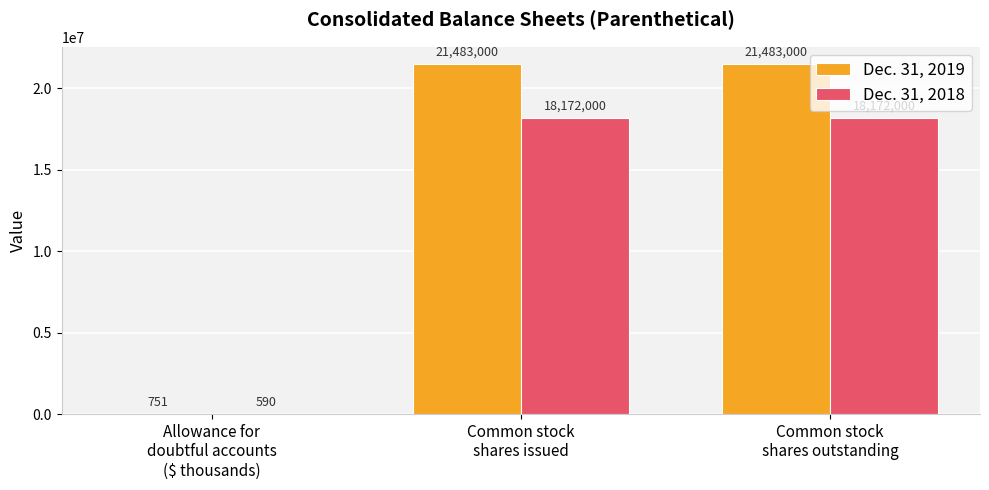

What are all the series names shown in the legend?

Dec. 31, 2019, Dec. 31, 2018